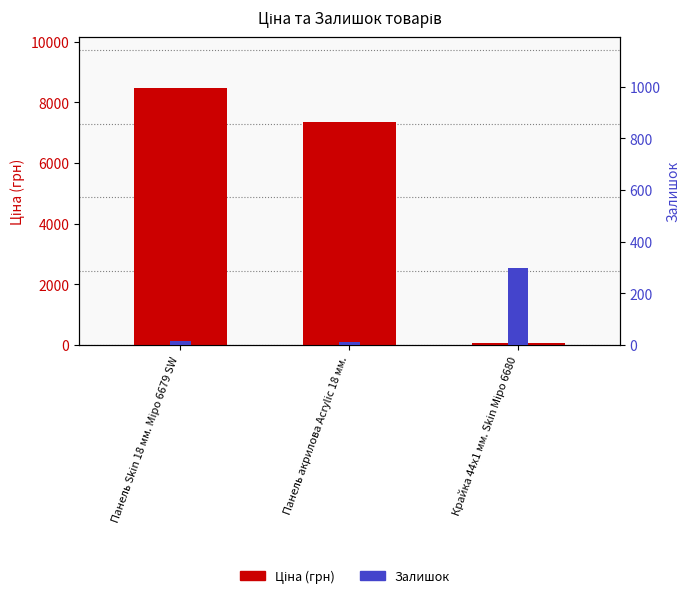

At which label does Ціна (грн) reach its minimum?

Крайка 44x1 мм. Skin Міро 6680